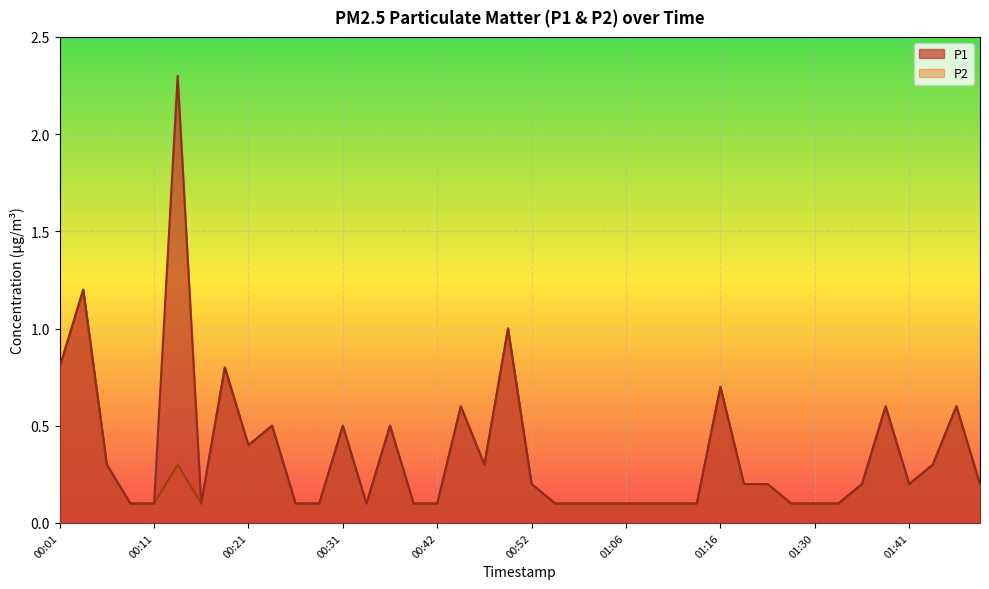

Count the number of categories in the chart.

40